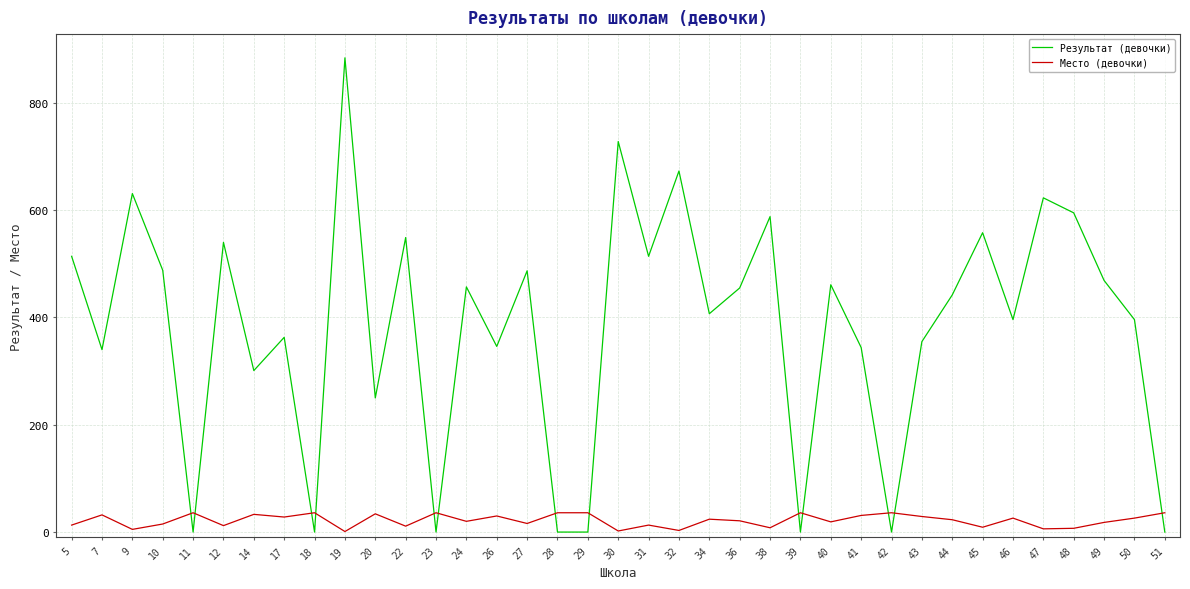

The Результат (девочки) series shows 0 at 39. True or false?

True